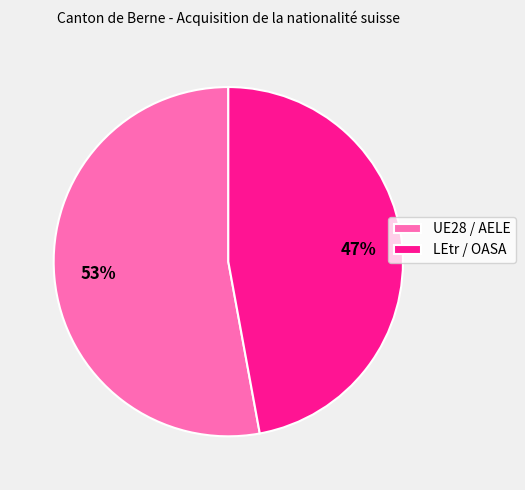

How many slices are in this pie chart?

2